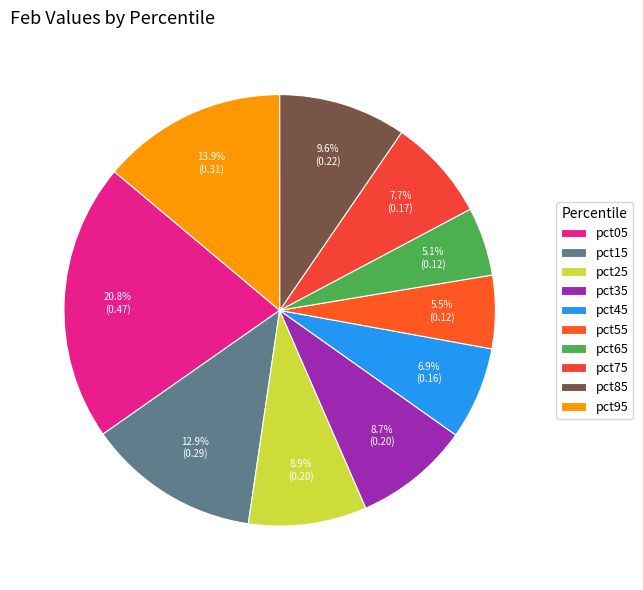

How much of the chart is everything except pct05?

79.2%